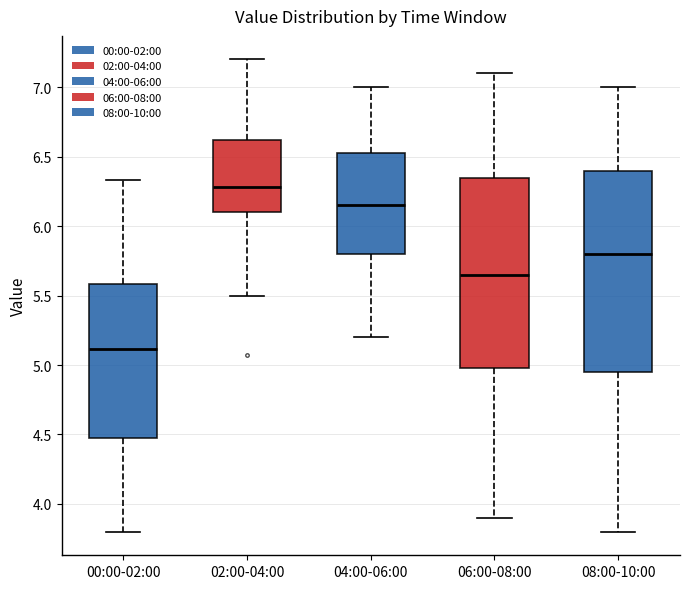

Where does the median line of the box for 02:00-04:00 sit on the y-axis? The values are not printed on the chart, so give them approximately, as read against the axis.

6.30